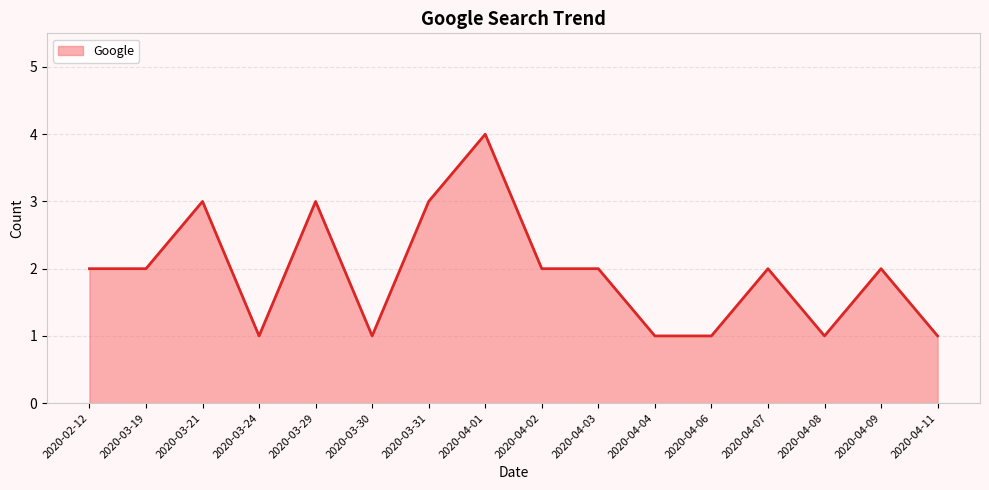

What is the minimum value shown in the chart?

1